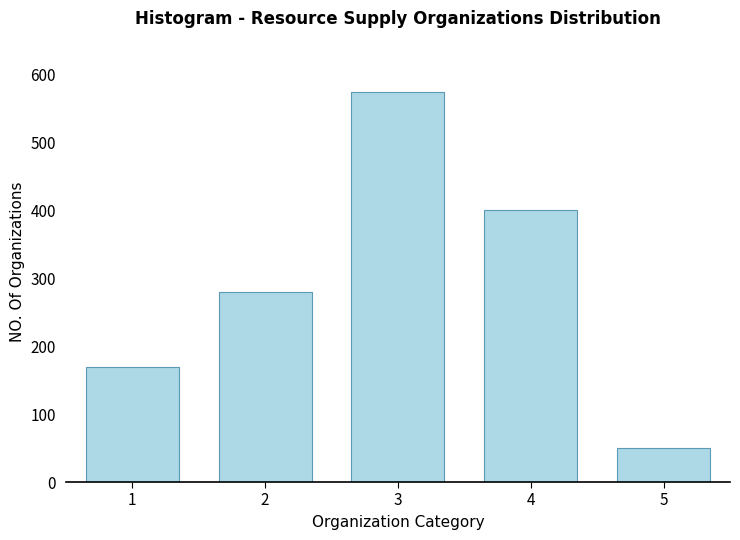

Reading left to right, what are all the values shown in this chart?

1=170	2=280	3=575	4=400	5=50